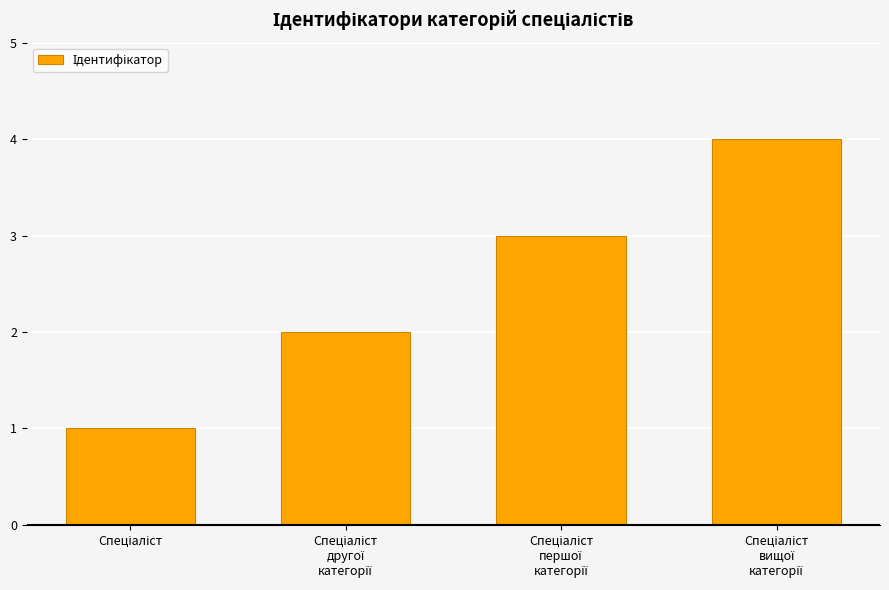

What is the sum of all values?

10